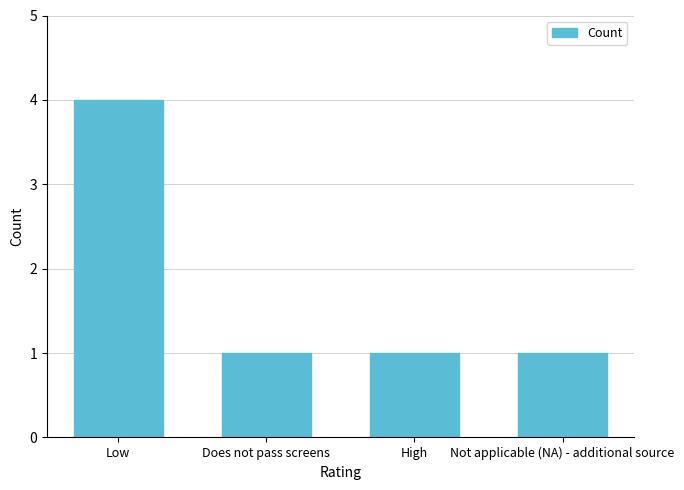

Between Low and Not applicable (NA) - additional source, which is larger?

Low